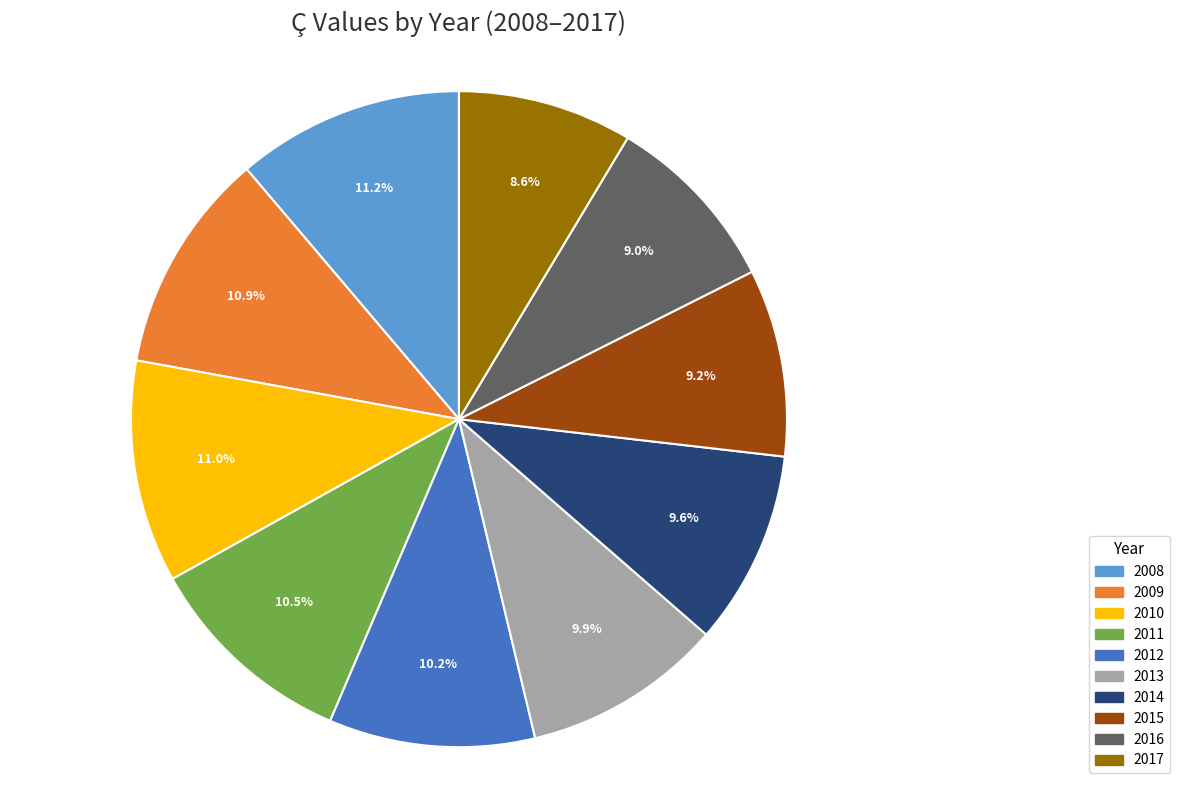

To the nearest percent, what percentage of the pie is 2017?

9%